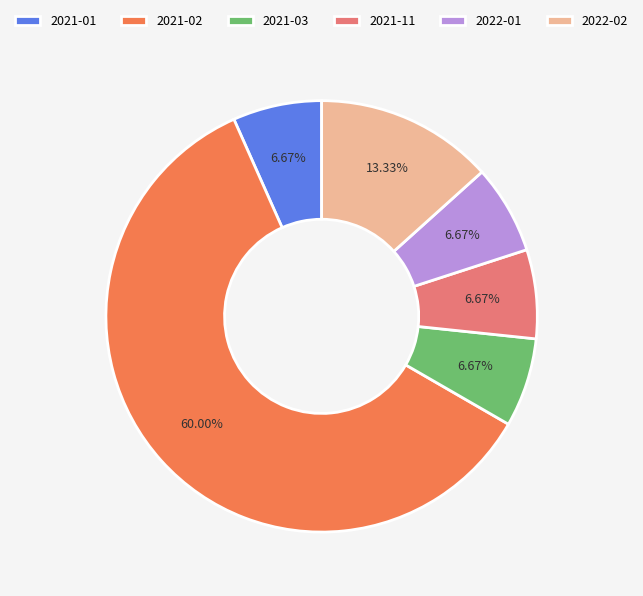

Combined, do 2022-02 and 2021-02 account for over 50%?

Yes